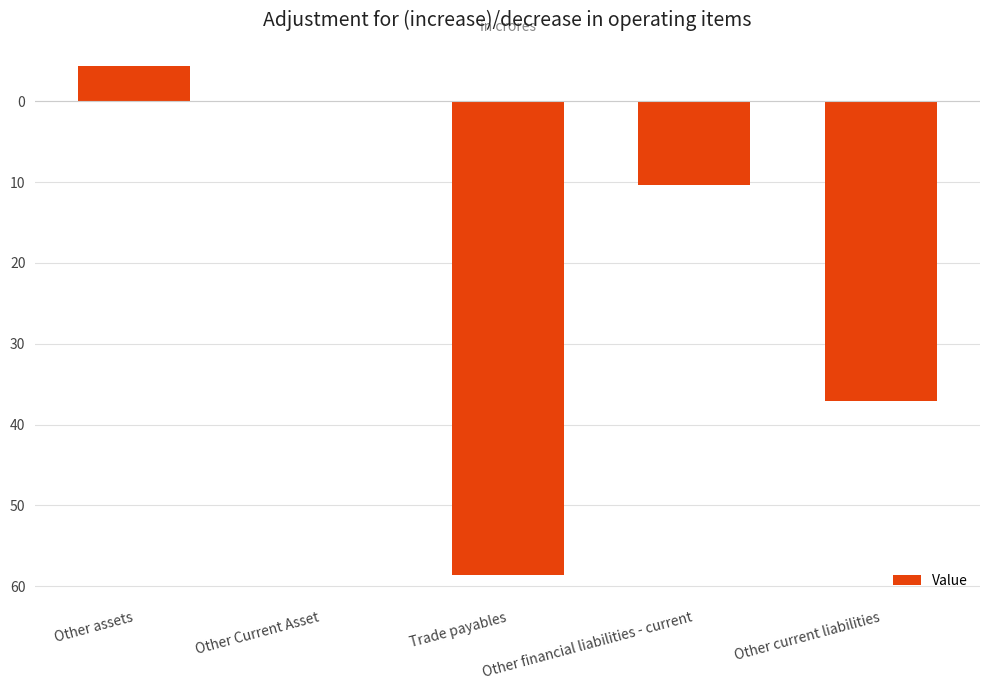

Does the chart contain stacked bars?

No